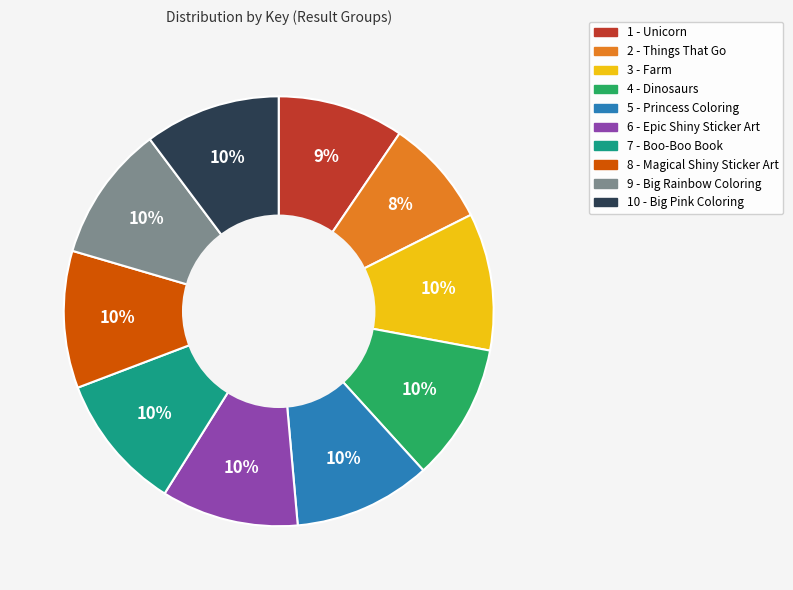

Which category has the smallest portion of the pie?

2 - Things That Go